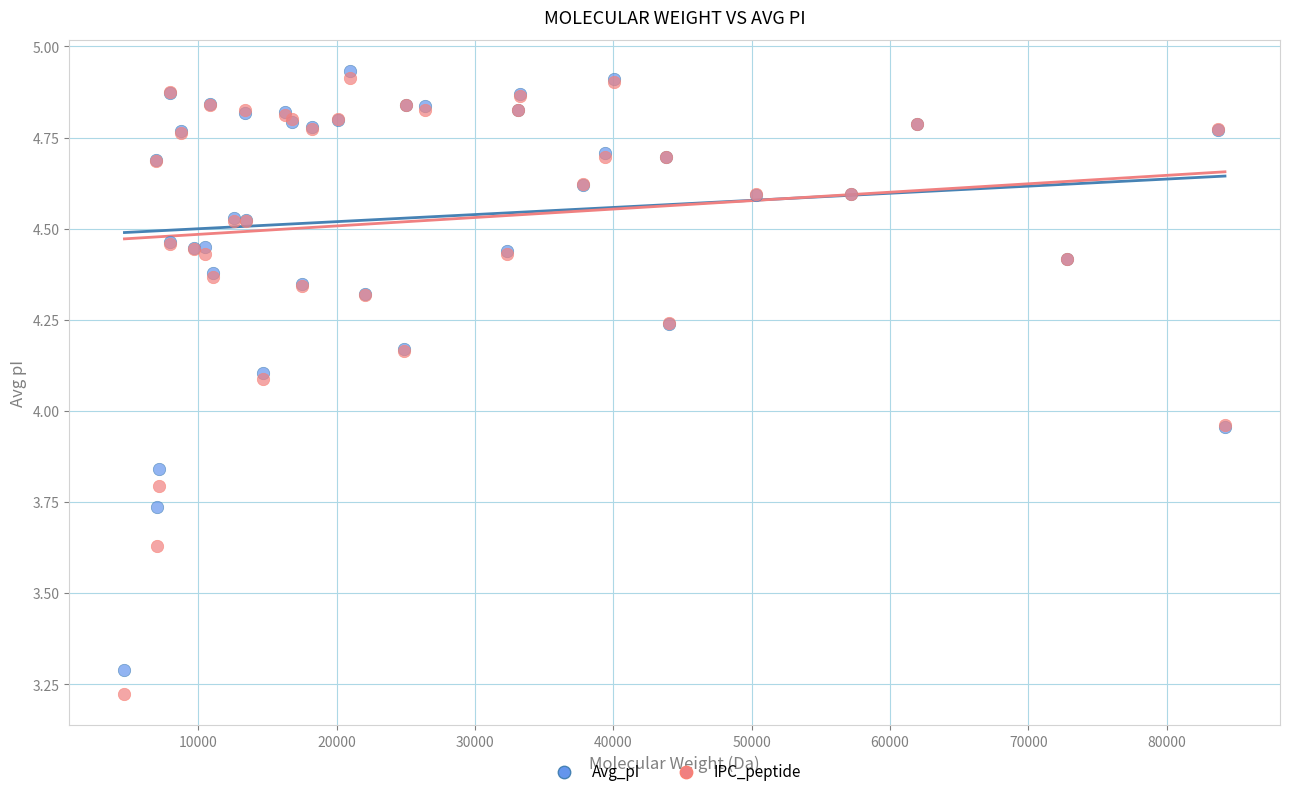

Which series has the largest Y range (max minus min)?

IPC_peptide